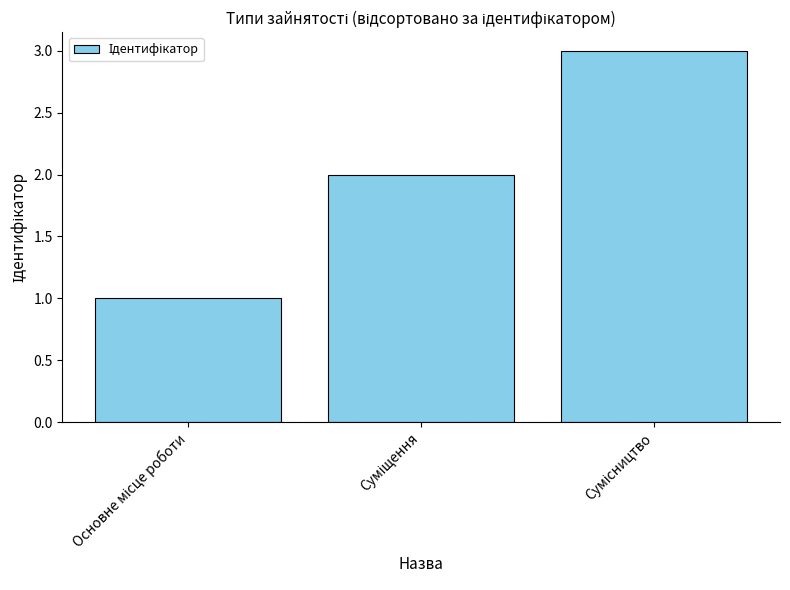

What is the maximum value shown in the chart?

3